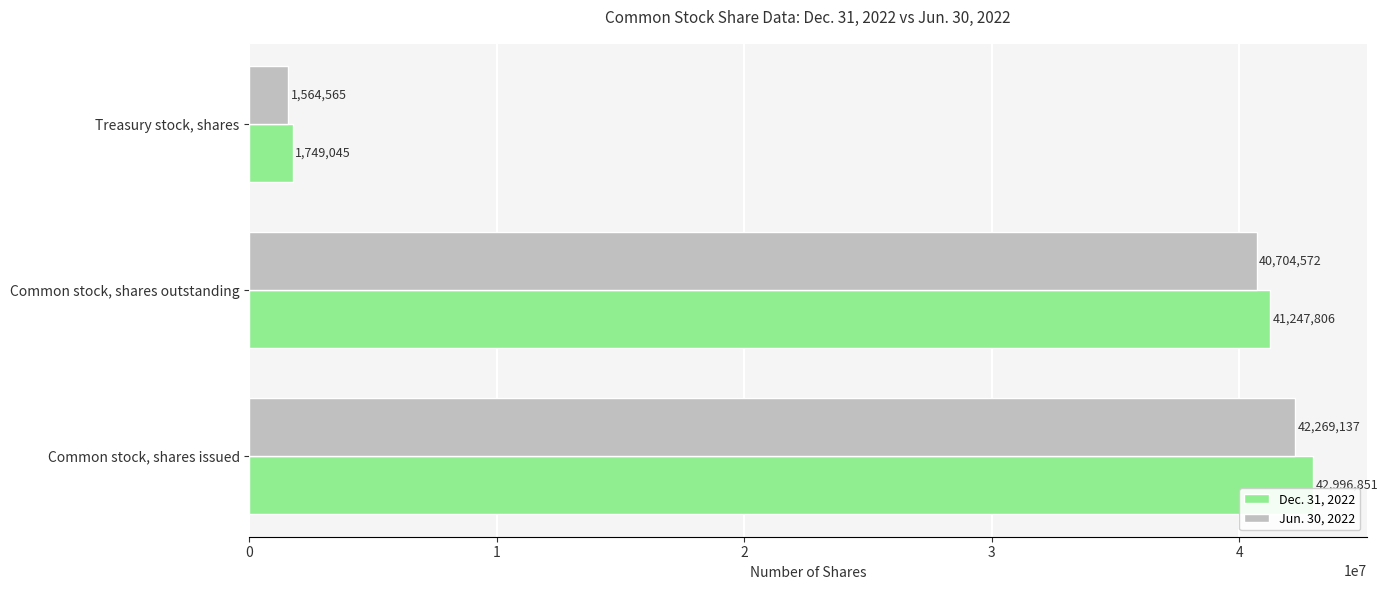

What is the difference between the maximum and minimum values in the Jun. 30, 2022 series?

40704572